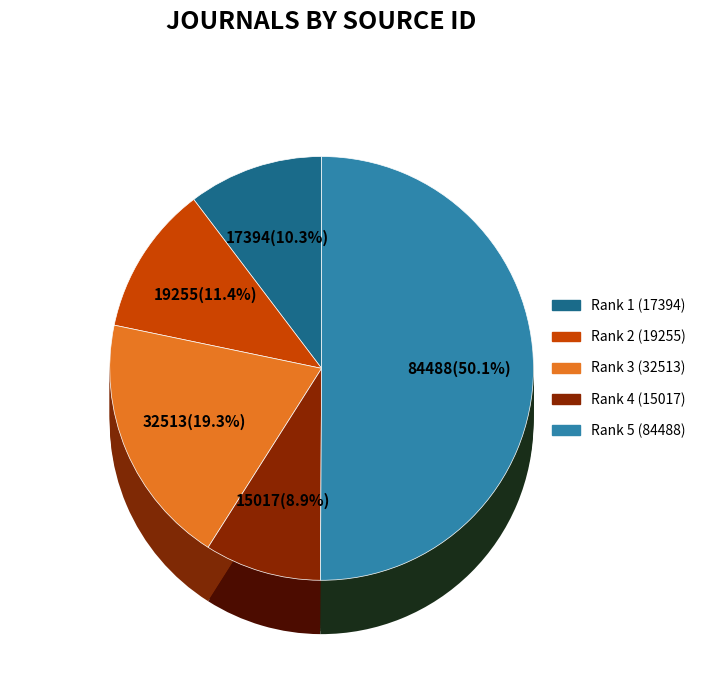

True or false: Rank 5 (84488) accounts for 57% of the total.

False